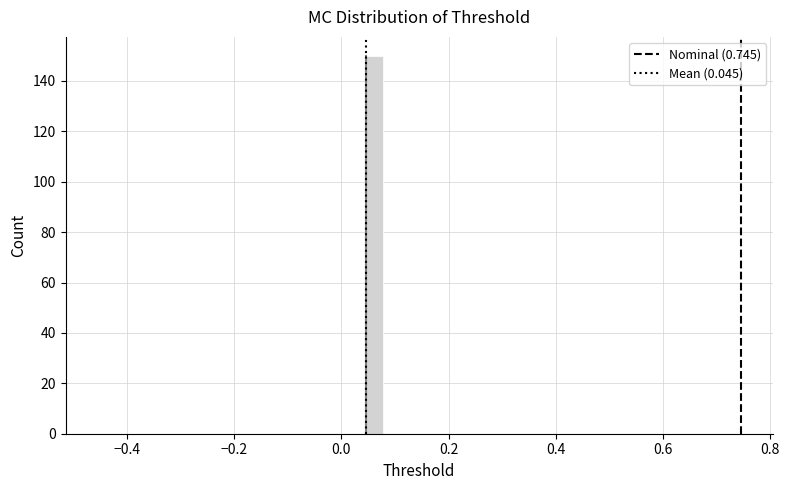

Read against the x-axis, roughly where is the centre of the tallest bar?

0.06